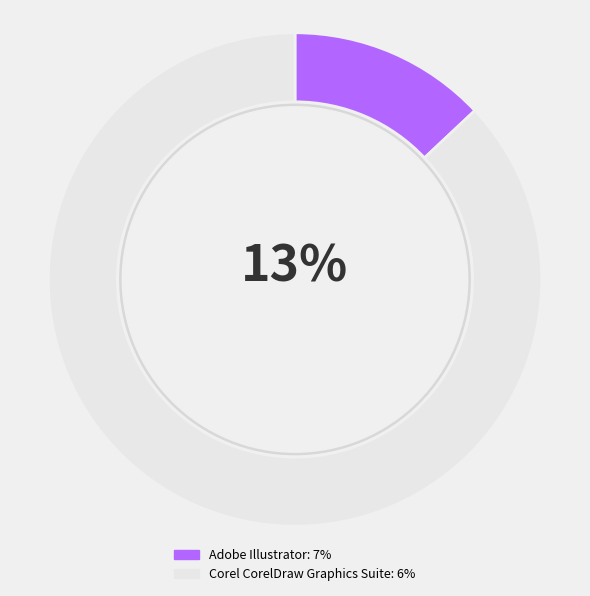

Rank the categories by value from highest to lowest.

Corel CorelDraw Graphics Suite, Adobe Illustrator